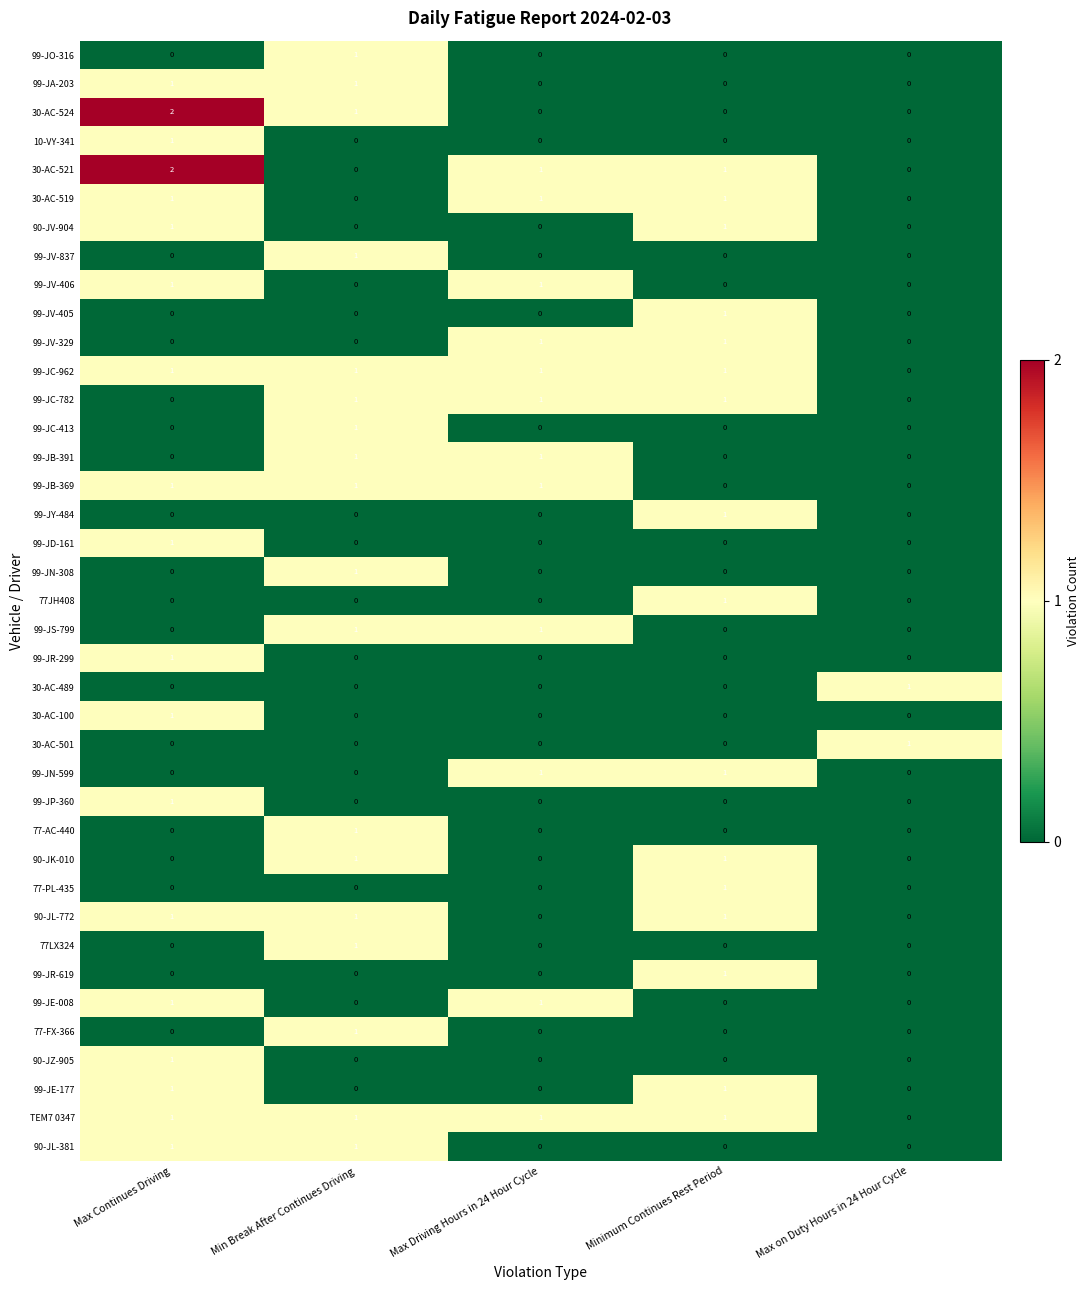

What is the sum of all 99-JC-782 values?

3